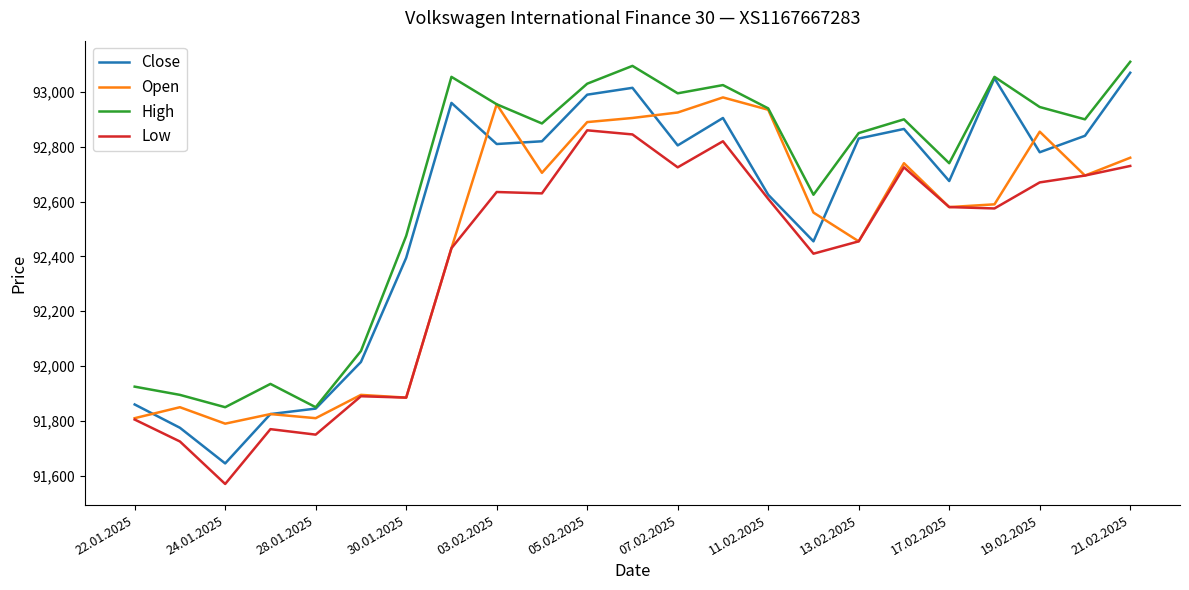

Which series has the largest range (max minus min)?

Close